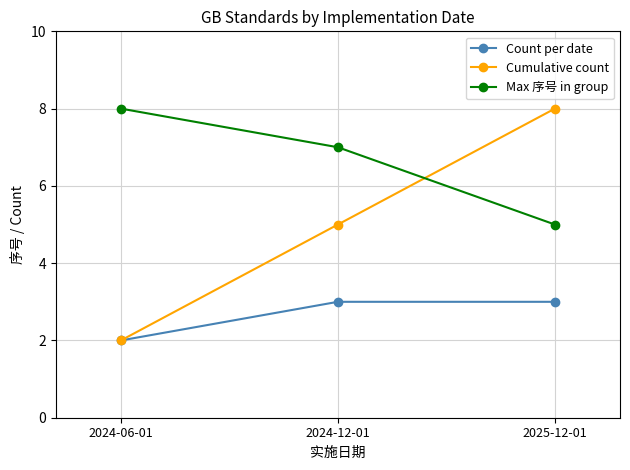

True or false: Count per date has a value of 2 at 2024-06-01.

True